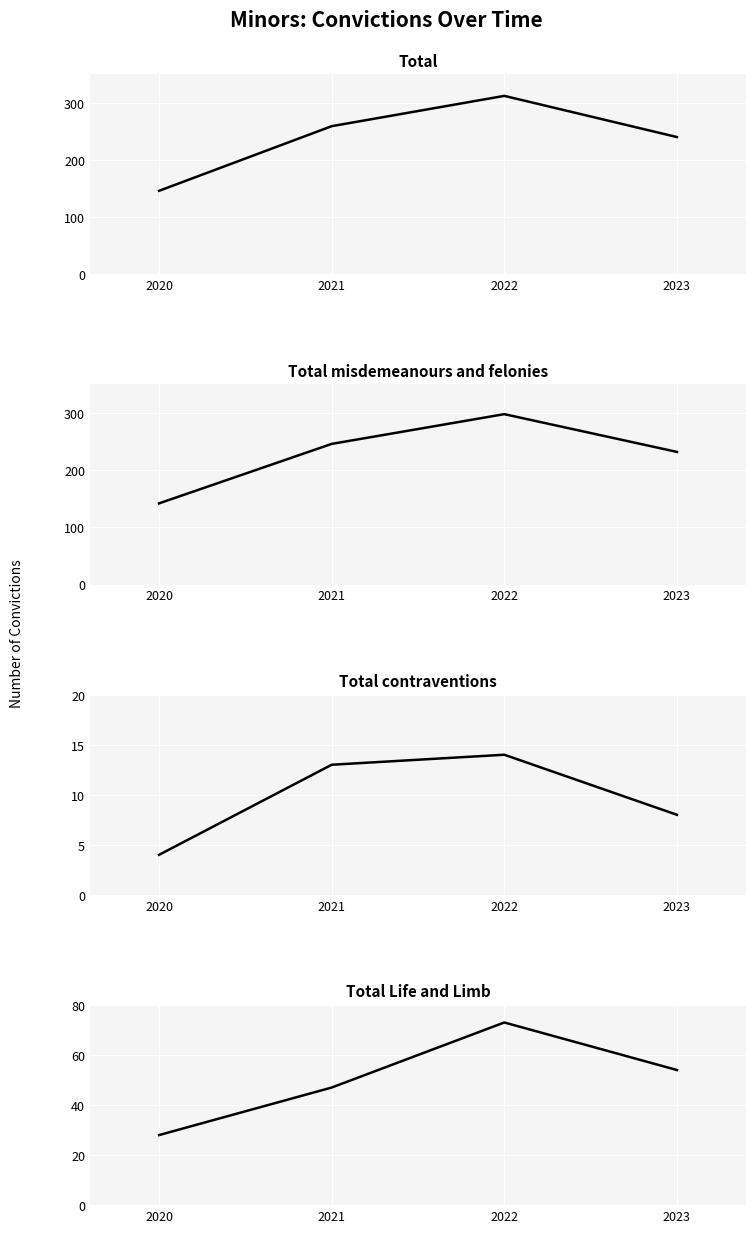

Which category has the highest value in the Total misdemeanours and felonies series?

2022